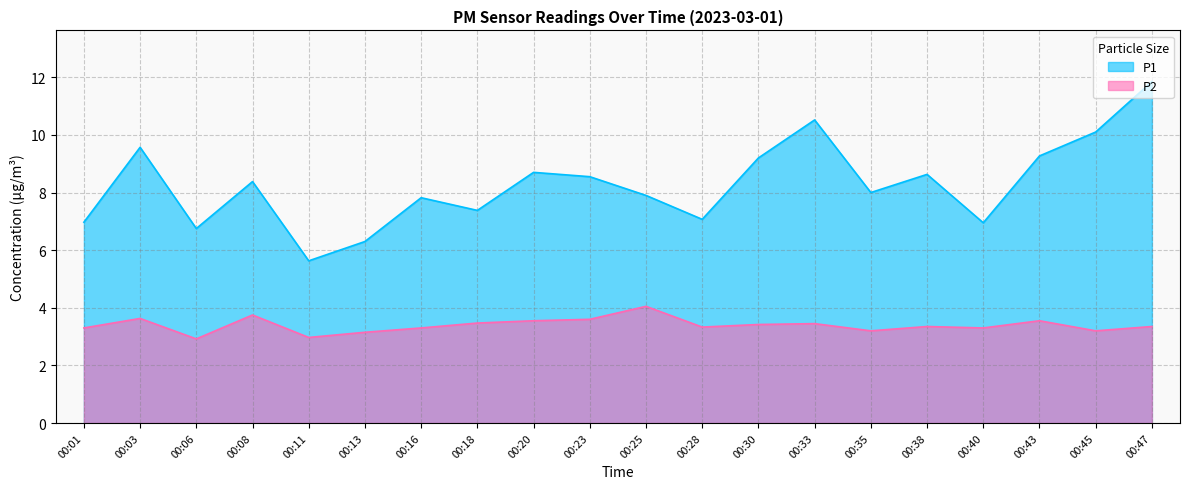

What is the sum of all P1 values?

165.5